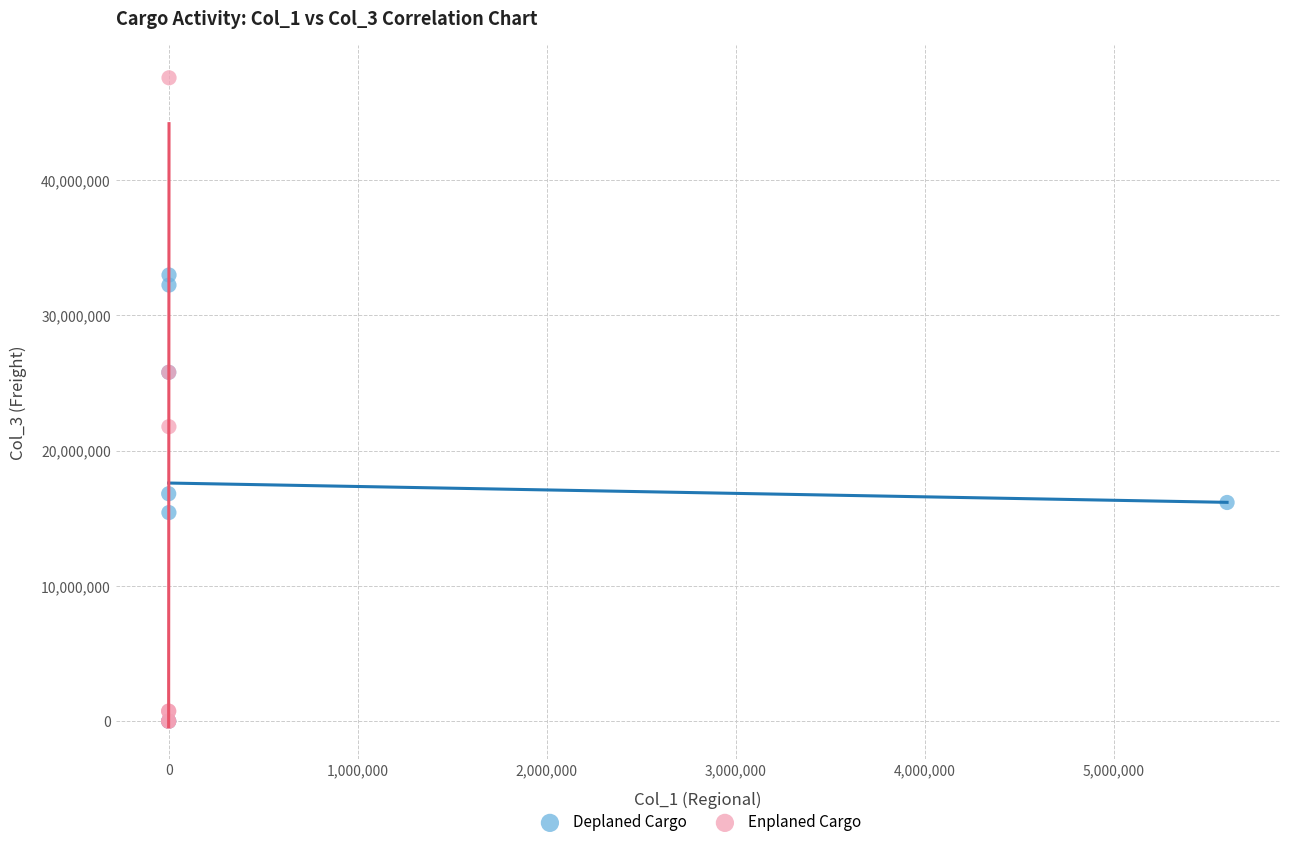

Which series contains the highest Y value?

Enplaned Cargo